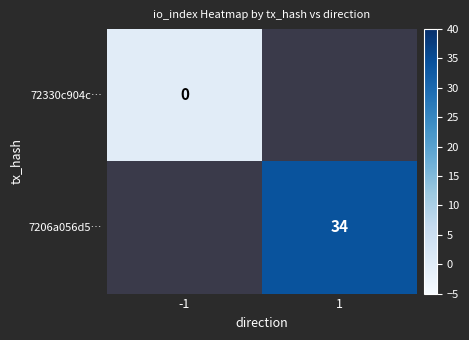

Is the value of 7206a056d5… at 1 greater than the value of 72330c904c… at -1?

Yes